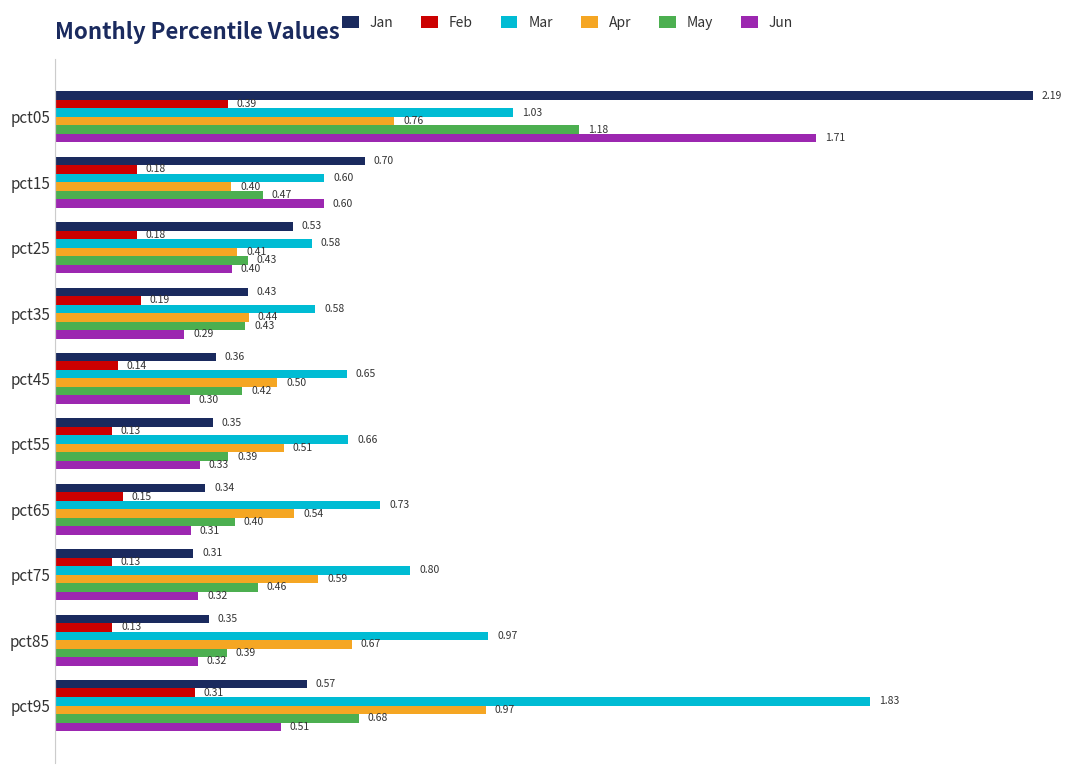

Which series has the widest spread of values?

Jan